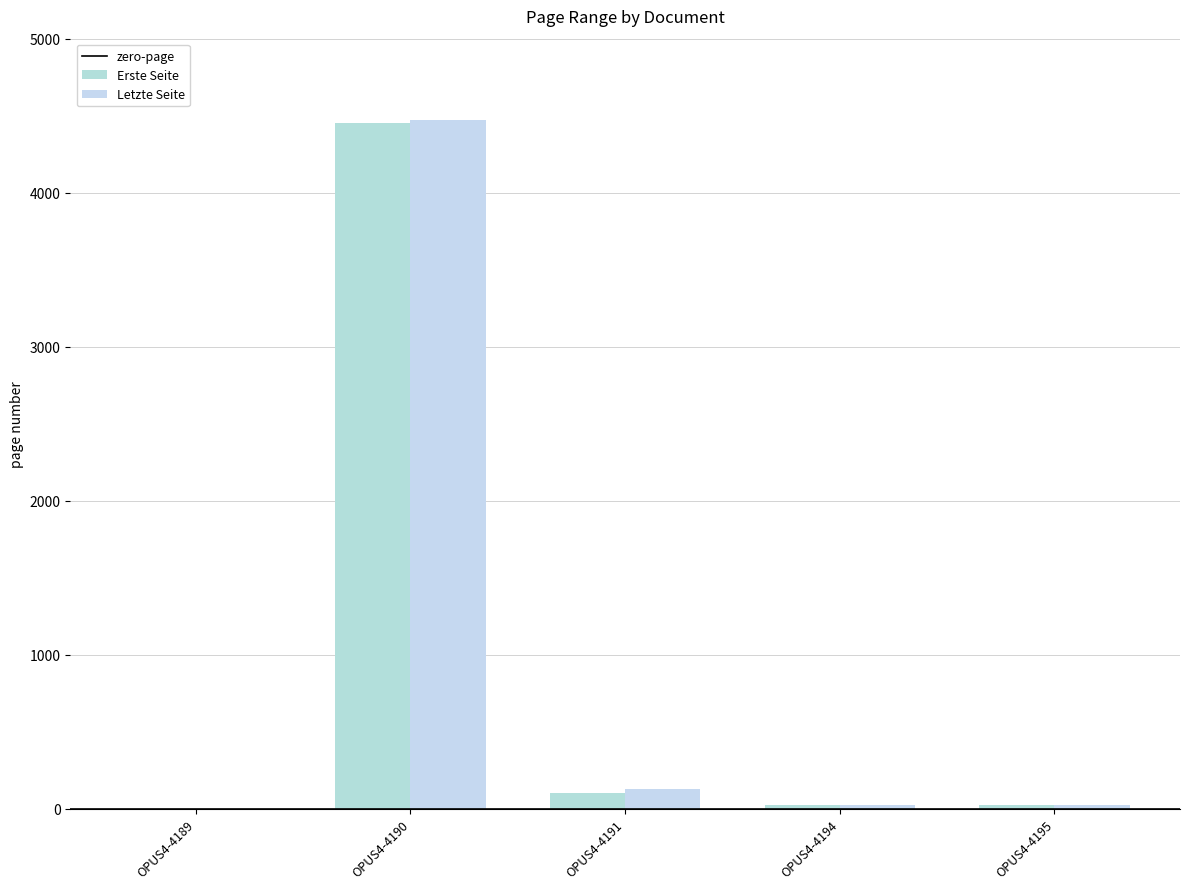

Which series has the largest total across all categories?

Letzte Seite